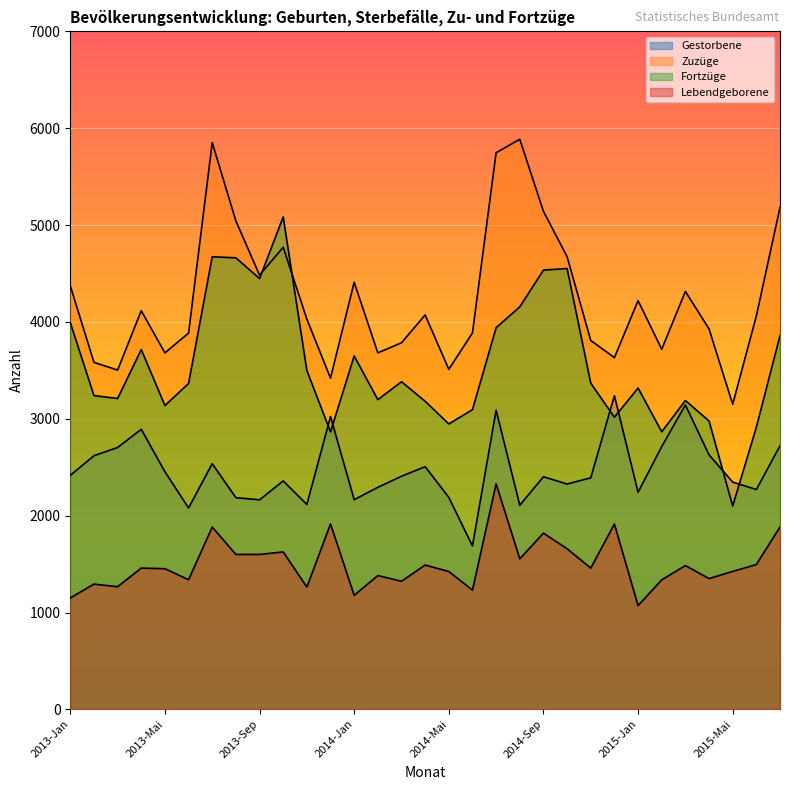

What are all the series names shown in the legend?

Gestorbene, Zuzüge, Fortzüge, Lebendgeborene